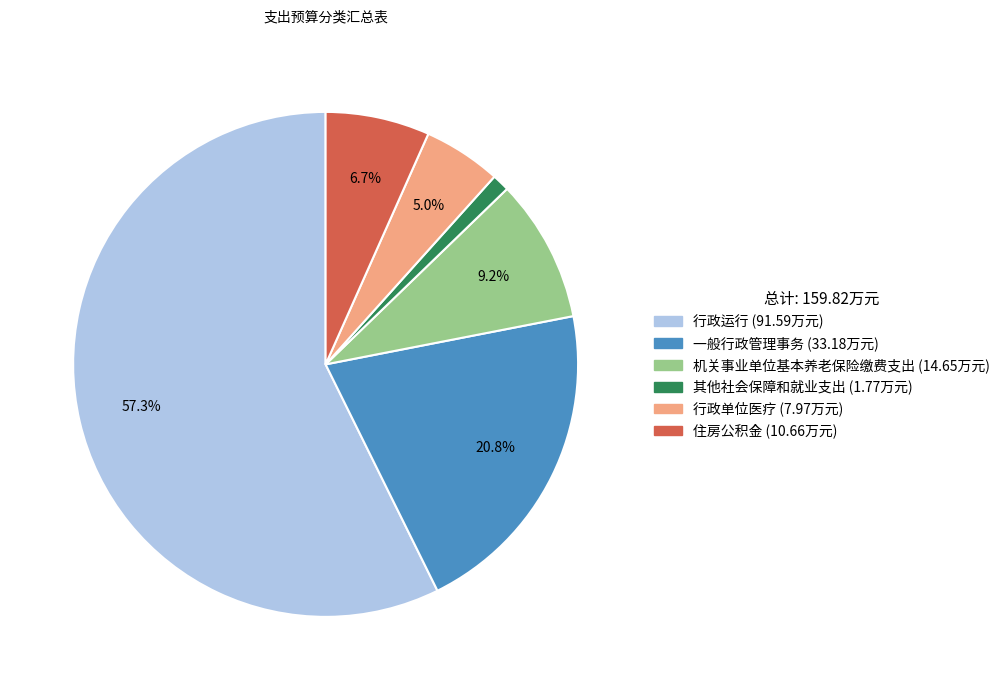

Does 其他社会保障和就业支出 account for over 50% of the chart?

No